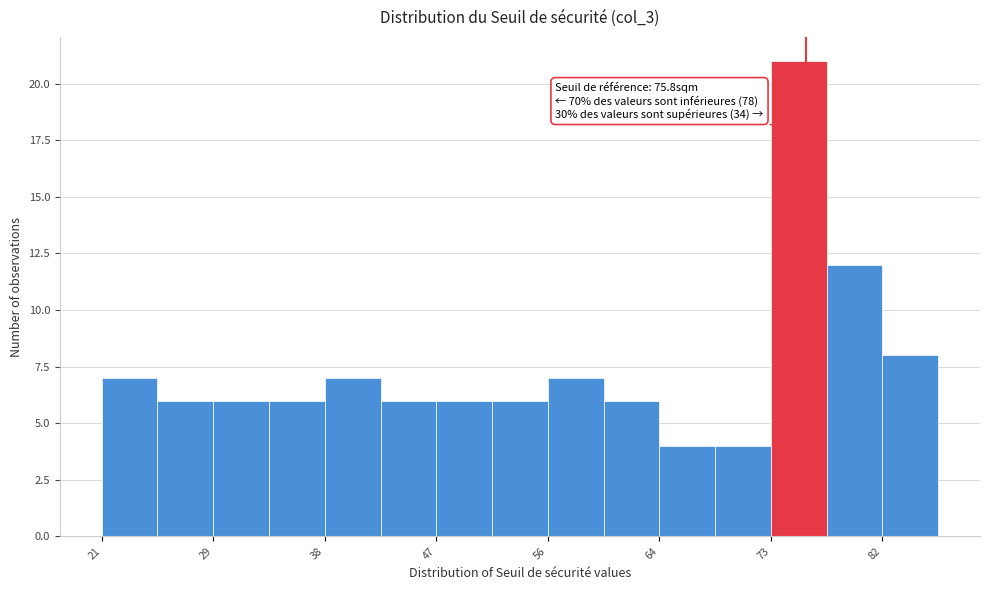

Which range on the x-axis has the tallest bar?

73 to 77